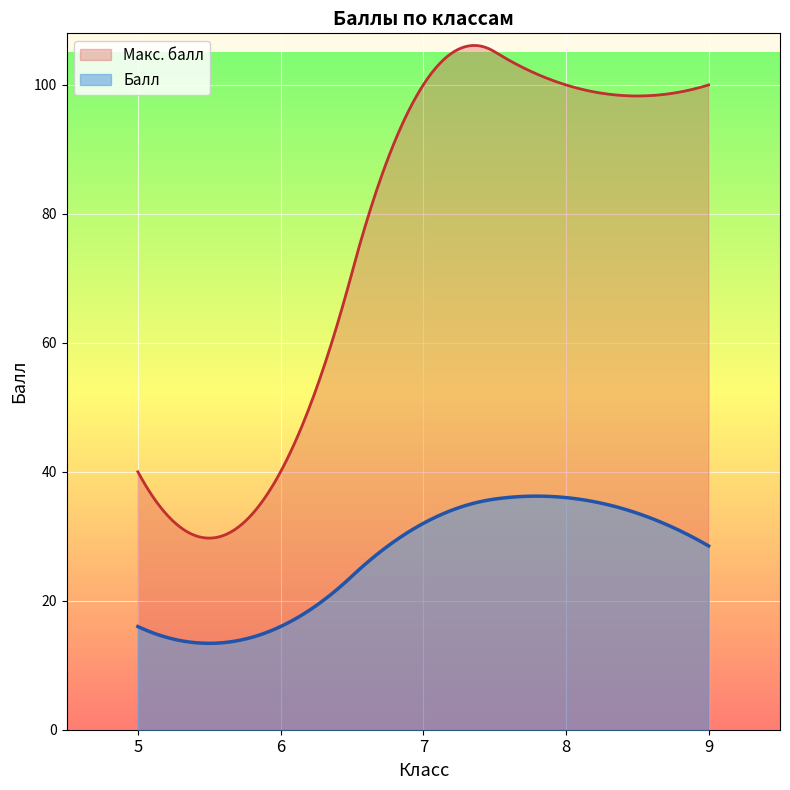

True or false: Балл and Макс. балл cross at least once.

False